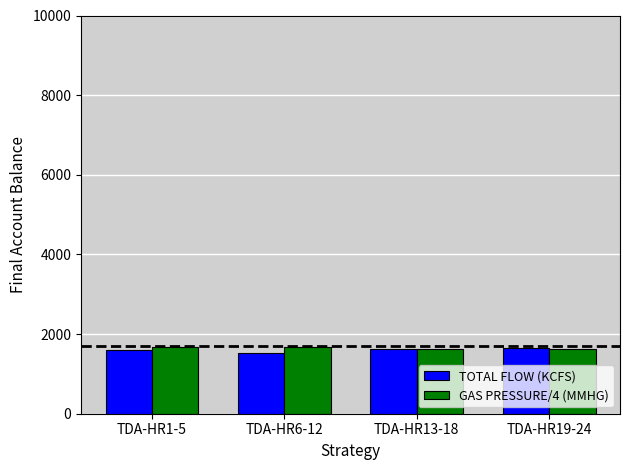

What are all the series names shown in the legend?

TOTAL FLOW (KCFS), GAS PRESSURE/4 (MMHG)